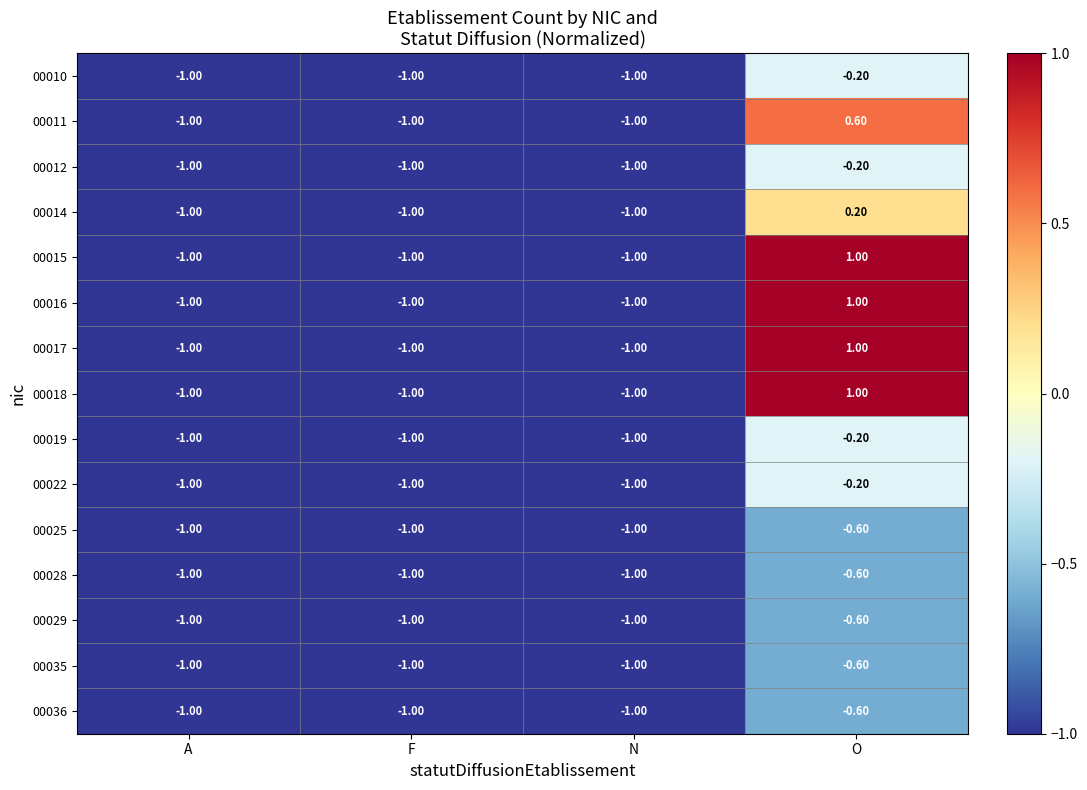

At which label does 00019 reach its peak?

O